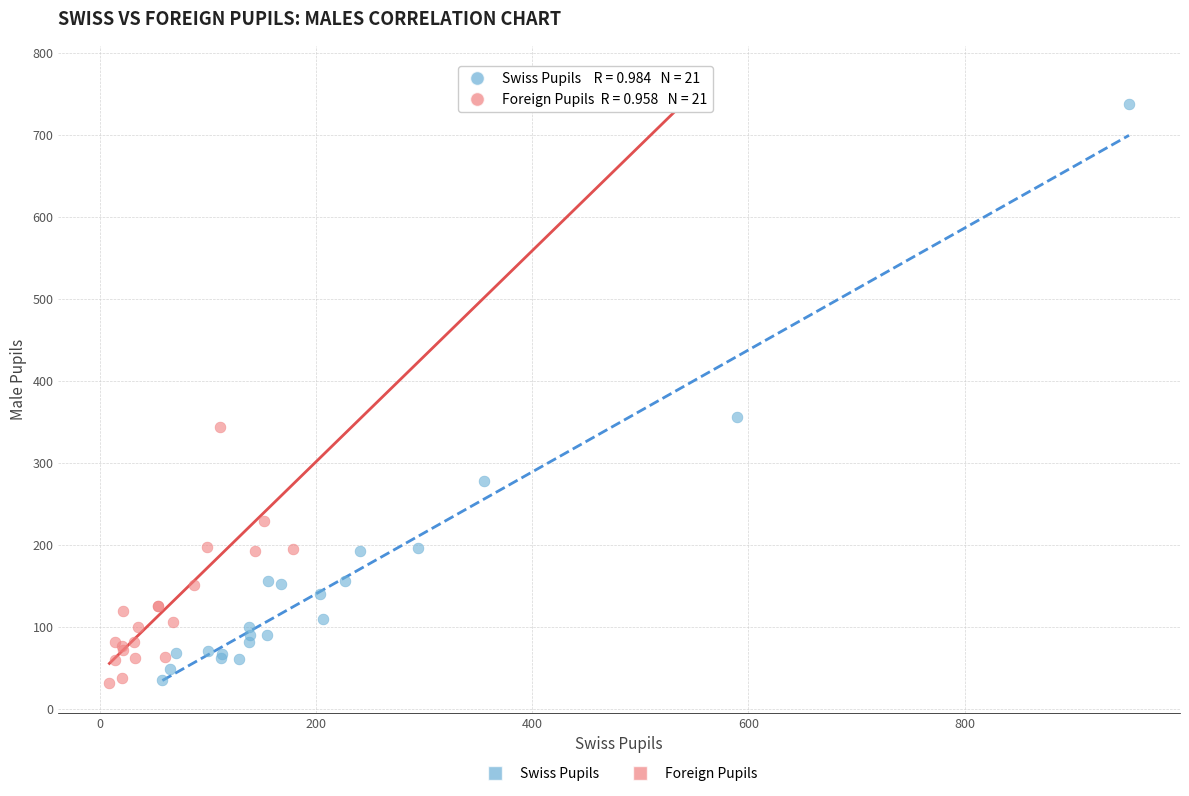

What are all the series names shown in the legend?

Swiss Pupils, Foreign Pupils